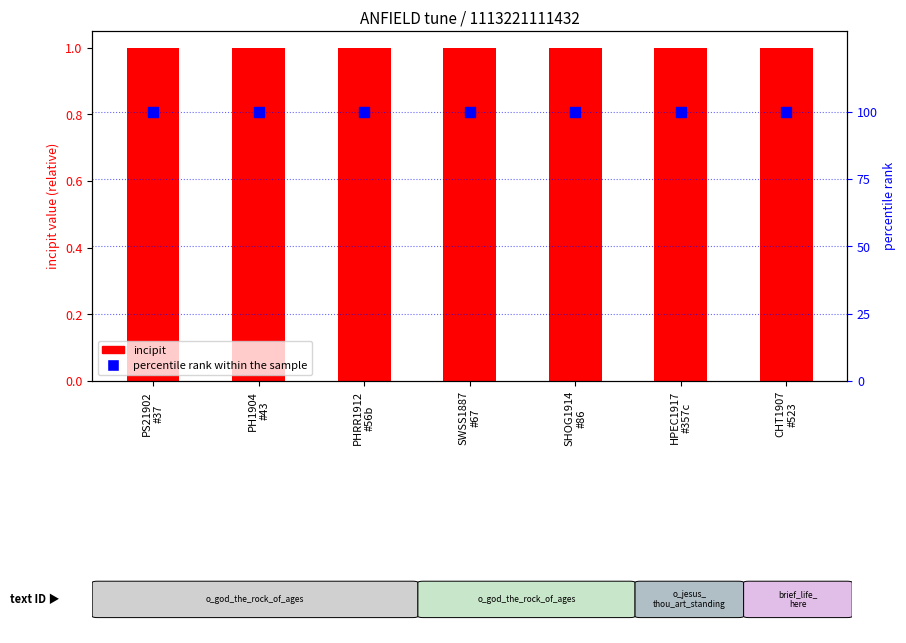

At which category is the sum across all series the highest?

PS21902
#37